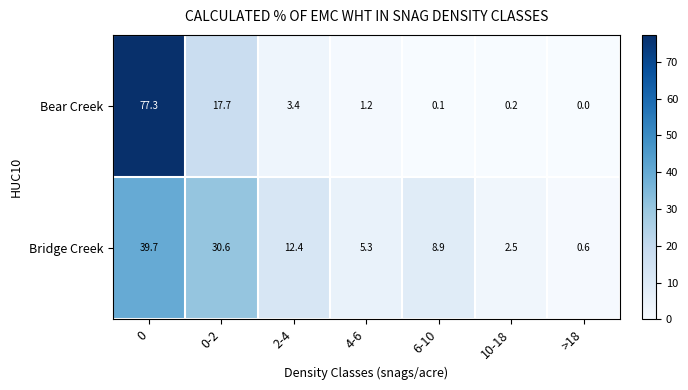

Where is Bear Creek nearest to the value 38?

0-2